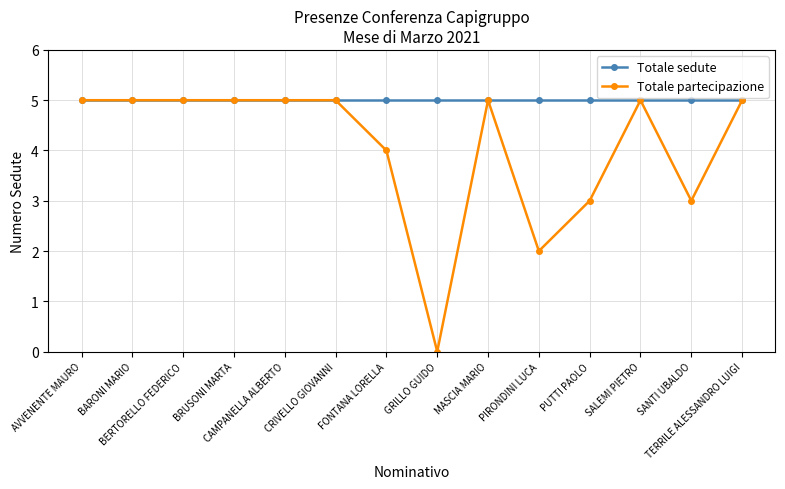

What is the label of the 11th point from the right?

BRUSONI MARTA